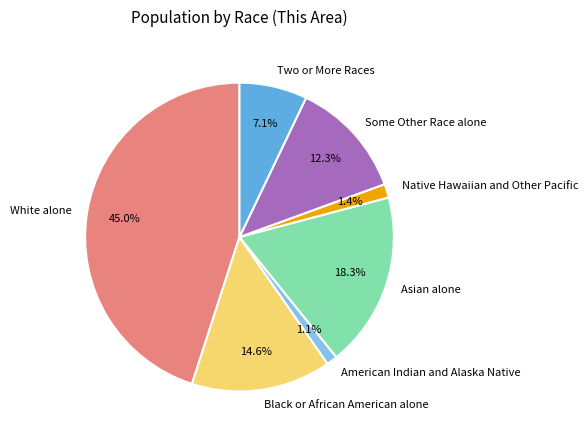

Does any single category account for the majority?

No